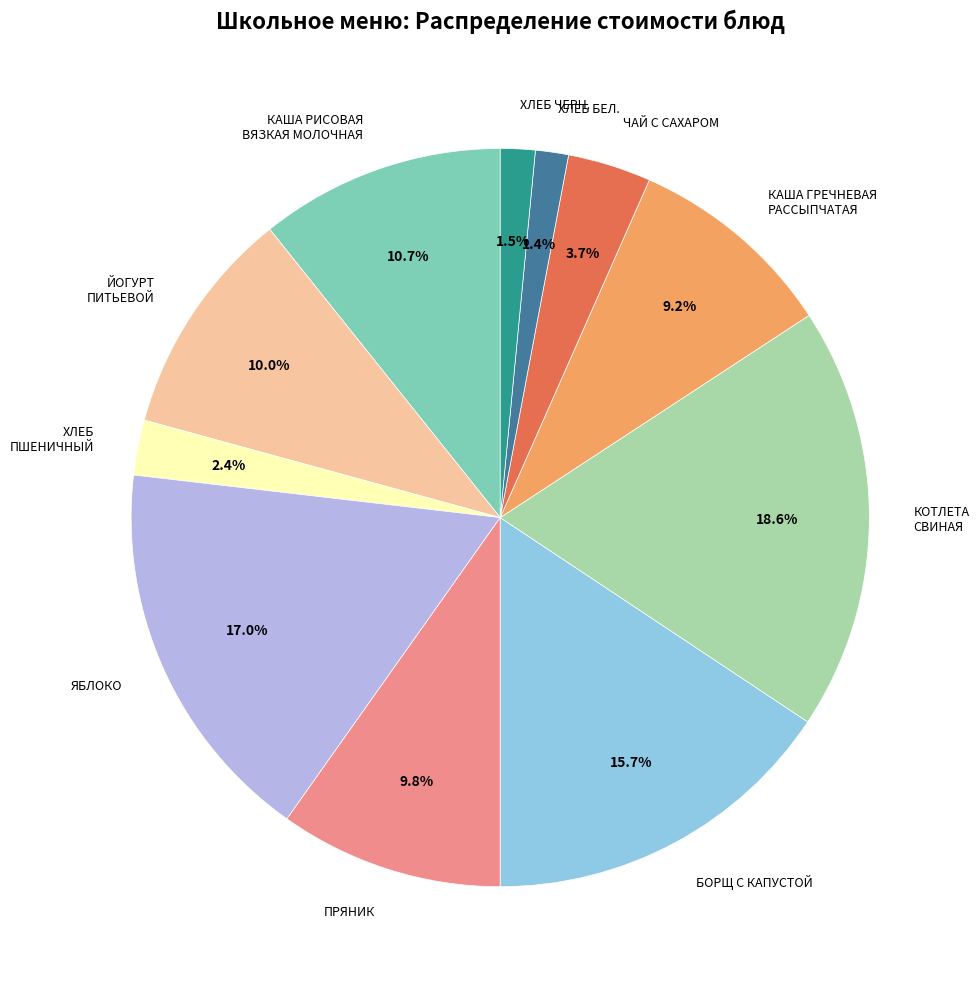

To the nearest percent, what is the difference between the largest and smallest slice percentages?

17%